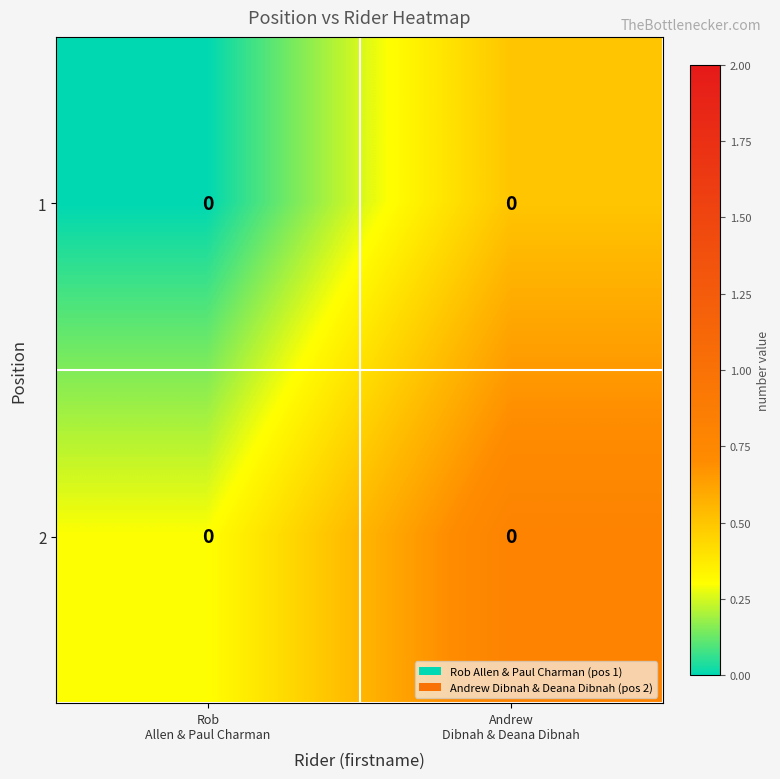

Rank the categories by 1 value from highest to lowest.

Andrew Dibnah & Deana Dibnah, Rob Allen & Paul Charman